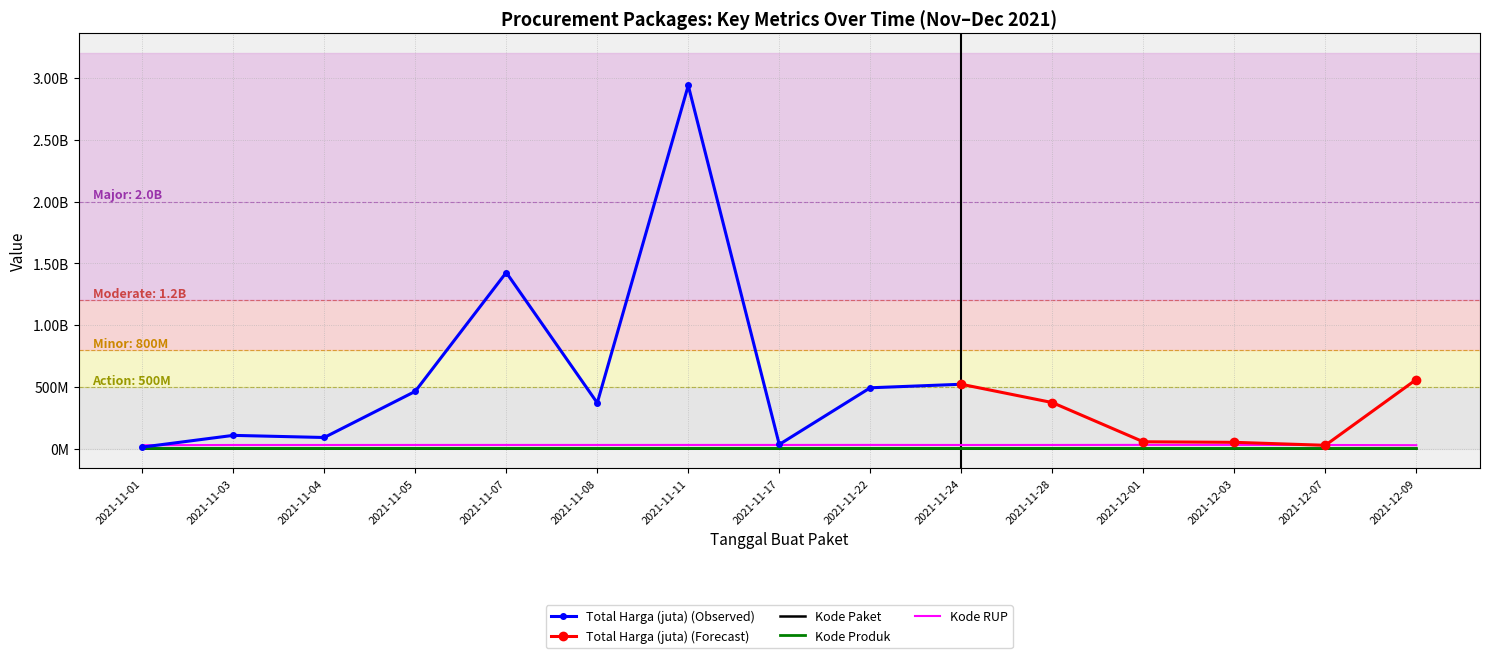

Which label corresponds to the largest value in the chart?

2021-12-01